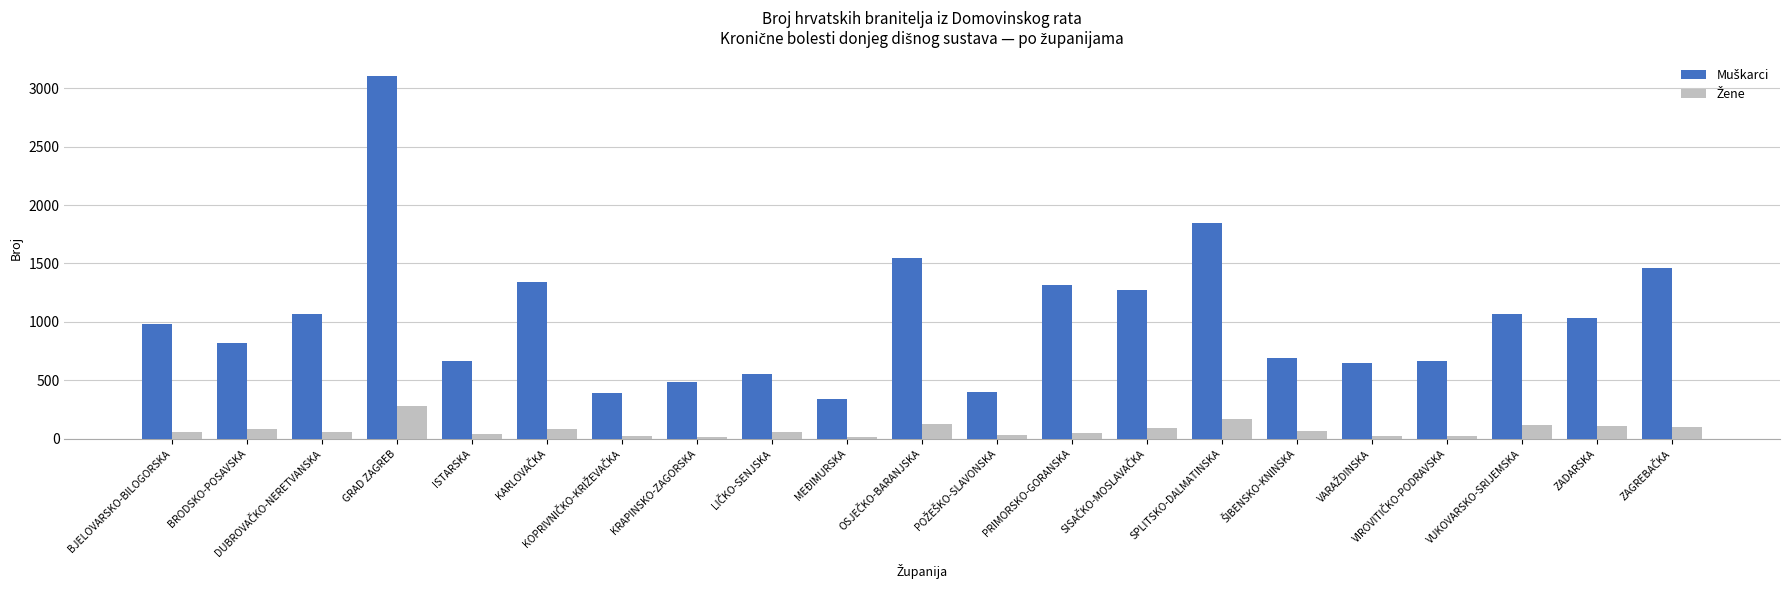

What is the total value across all series at VUKOVARSKO-SRIJEMSKA?

1186